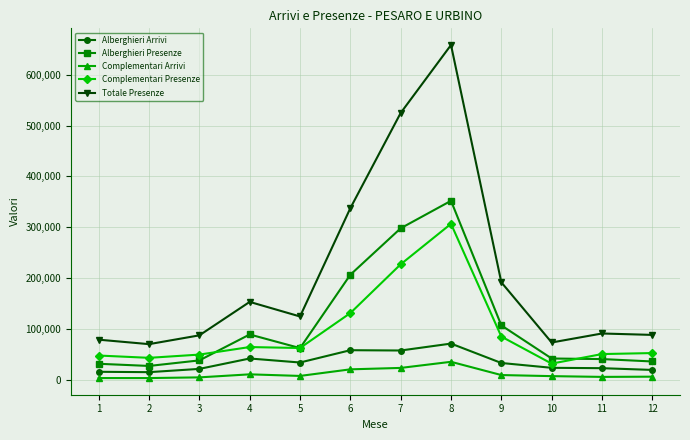

In Alberghieri Arrivi, how many points are higher than both neighbors (excluding endpoints)?

3